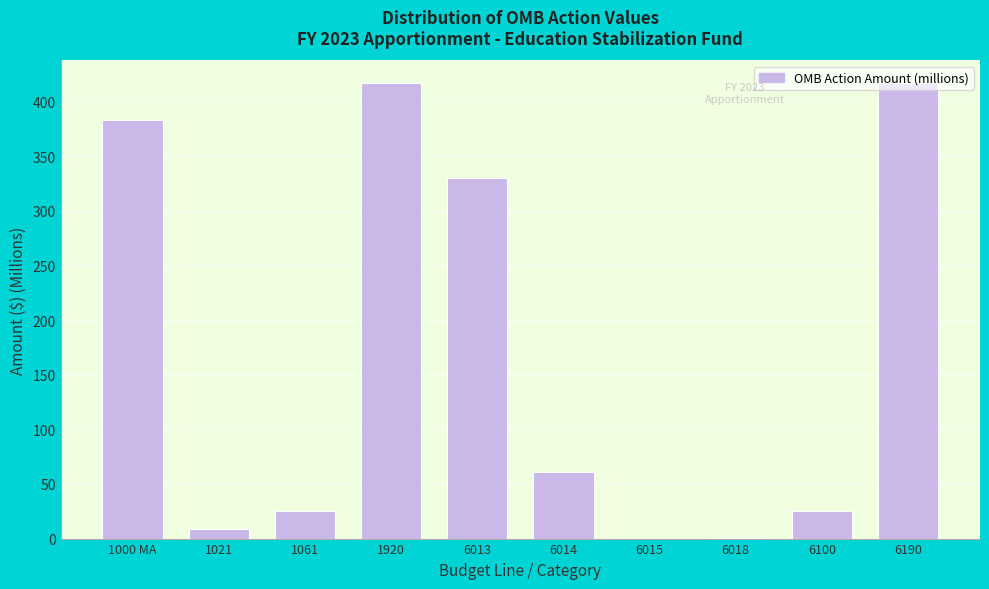

What is the sum of the values at 6014 and 1061?

85.8